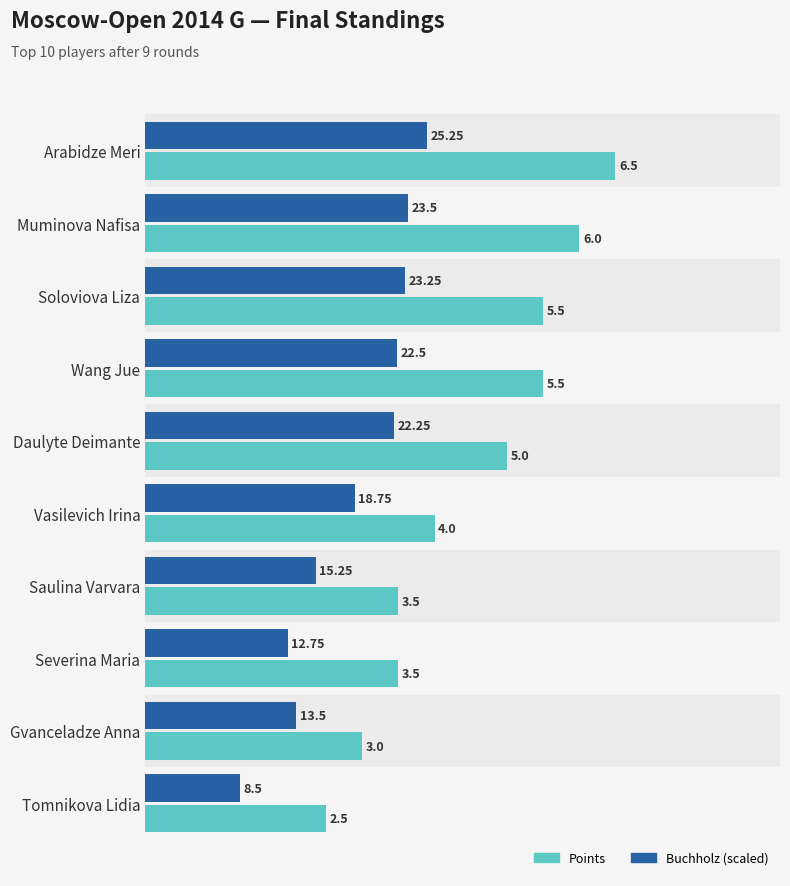

At how many categories does at least one series exceed 1?

10